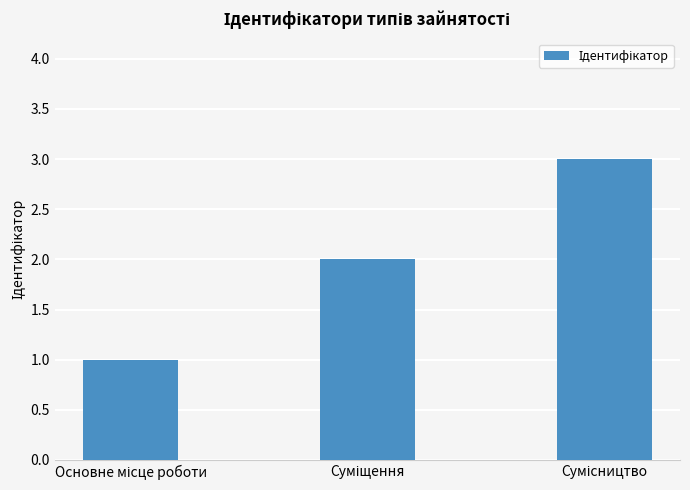

What is the sum of all values?

6